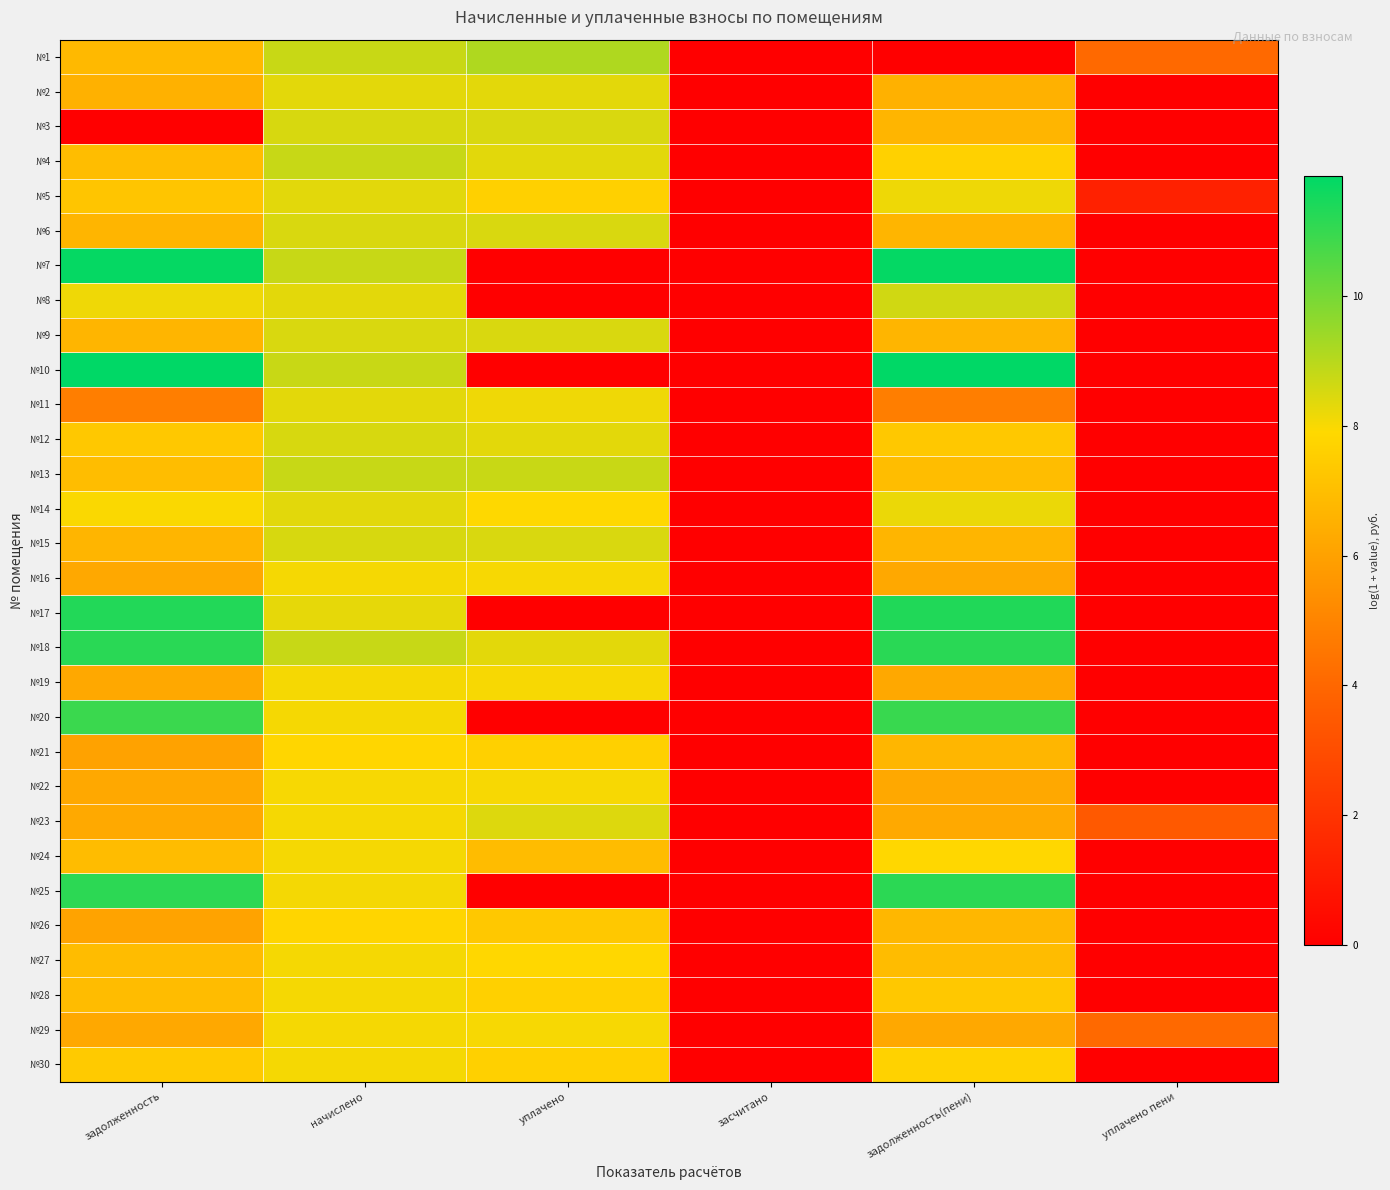

Reading left to right, list all the values displayed in this chart.

№1: задолженность=6.8	начислено=8.7	уплачено=9.1	засчитано=0.0	задолженность(пени)=0.0	уплачено пени=4.1
№2: задолженность=6.5	начислено=8.3	уплачено=8.3	засчитано=0.0	задолженность(пени)=6.5	уплачено пени=0.0
№3: задолженность=0.0	начислено=8.5	уплачено=8.5	засчитано=0.0	задолженность(пени)=6.7	уплачено пени=0.0
№4: задолженность=7.0	начислено=8.7	уплачено=8.3	засчитано=0.0	задолженность(пени)=7.7	уплачено пени=0.0
№5: задолженность=7.2	начислено=8.3	уплачено=7.6	засчитано=0.0	задолженность(пени)=8.2	уплачено пени=1.3
№6: задолженность=6.7	начислено=8.5	уплачено=8.5	засчитано=0.0	задолженность(пени)=6.7	уплачено пени=0.0
№7: задолженность=11.7	начислено=8.7	уплачено=0.0	засчитано=0.0	задолженность(пени)=11.8	уплачено пени=0.0
№8: задолженность=8.1	начислено=8.3	уплачено=0.0	засчитано=0.0	задолженность(пени)=8.6	уплачено пени=0.0
№9: задолженность=6.7	начислено=8.5	уплачено=8.5	засчитано=0.0	задолженность(пени)=6.7	уплачено пени=0.0
№10: задолженность=11.8	начислено=8.7	уплачено=0.0	засчитано=0.0	задолженность(пени)=11.8	уплачено пени=0.0
№11: задолженность=4.8	начислено=8.3	уплачено=8.1	засчитано=0.0	задолженность(пени)=4.8	уплачено пени=0.0
№12: задолженность=7.4	начислено=8.5	уплачено=8.3	засчитано=0.0	задолженность(пени)=7.4	уплачено пени=0.0
№13: задолженность=7.0	начислено=8.7	уплачено=8.7	засчитано=0.0	задолженность(пени)=7.0	уплачено пени=0.0
№14: задолженность=8.0	начислено=8.3	уплачено=7.9	засчитано=0.0	задолженность(пени)=8.2	уплачено пени=0.0
№15: задолженность=6.7	начислено=8.5	уплачено=8.5	засчитано=0.0	задолженность(пени)=6.7	уплачено пени=0.0
№16: задолженность=6.2	начислено=8.0	уплачено=8.0	засчитано=0.0	задолженность(пени)=6.2	уплачено пени=0.0
№17: задолженность=11.3	начислено=8.3	уплачено=0.0	засчитано=0.0	задолженность(пени)=11.3	уплачено пени=0.0
№18: задолженность=11.2	начислено=8.8	уплачено=8.3	засчитано=0.0	задолженность(пени)=11.2	уплачено пени=0.0
№19: задолженность=6.2	начислено=8.0	уплачено=8.0	засчитано=0.0	задолженность(пени)=6.2	уплачено пени=0.0
№20: задолженность=10.9	начислено=8.0	уплачено=0.0	засчитано=0.0	задолженность(пени)=11.0	уплачено пени=0.0
№21: задолженность=6.0	начислено=7.8	уплачено=7.6	засчитано=0.0	задолженность(пени)=6.7	уплачено пени=0.0
№22: задолженность=6.2	начислено=8.0	уплачено=8.0	засчитано=0.0	задолженность(пени)=6.2	уплачено пени=0.0
№23: задолженность=6.3	начислено=8.0	уплачено=8.4	засчитано=0.0	задолженность(пени)=6.3	уплачено пени=3.5
№24: задолженность=6.9	начислено=8.0	уплачено=6.9	засчитано=0.0	задолженность(пени)=7.9	уплачено пени=0.0
№25: задолженность=11.1	начислено=8.1	уплачено=0.0	засчитано=0.0	задолженность(пени)=11.2	уплачено пени=0.0
№26: задолженность=6.1	начислено=7.8	уплачено=7.3	засчитано=0.0	задолженность(пени)=6.7	уплачено пени=0.0
№27: задолженность=6.9	начислено=8.0	уплачено=7.9	засчитано=0.0	задолженность(пени)=6.9	уплачено пени=0.0
№28: задолженность=6.9	начислено=8.0	уплачено=7.6	засчитано=0.0	задолженность(пени)=7.3	уплачено пени=0.0
№29: задолженность=6.2	начислено=8.0	уплачено=8.0	засчитано=0.0	задолженность(пени)=6.2	уплачено пени=4.1
№30: задолженность=7.4	начислено=8.0	уплачено=7.6	засчитано=0.0	задолженность(пени)=7.7	уплачено пени=0.0